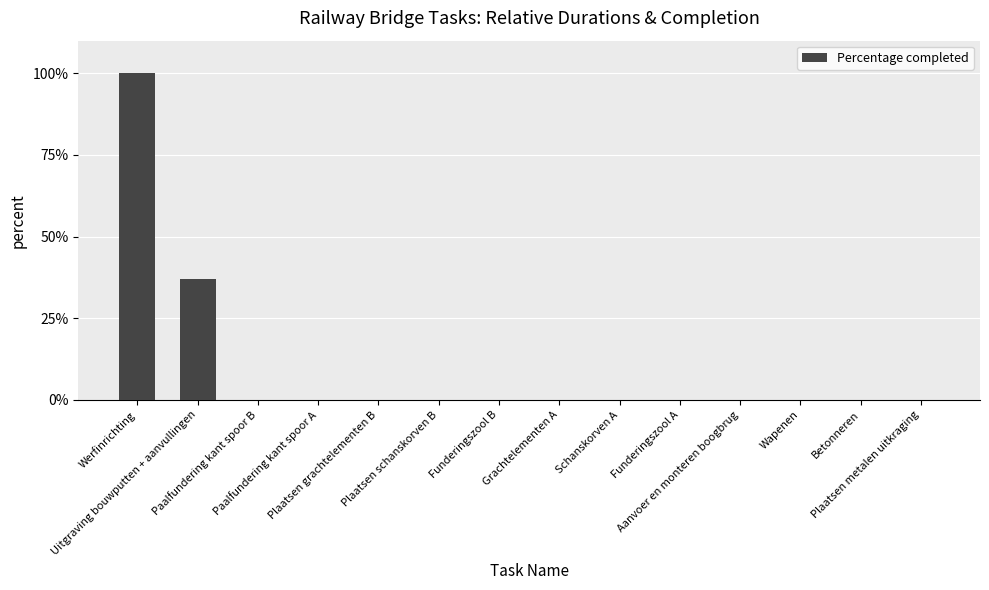

What is the maximum value shown in the chart?

100.0